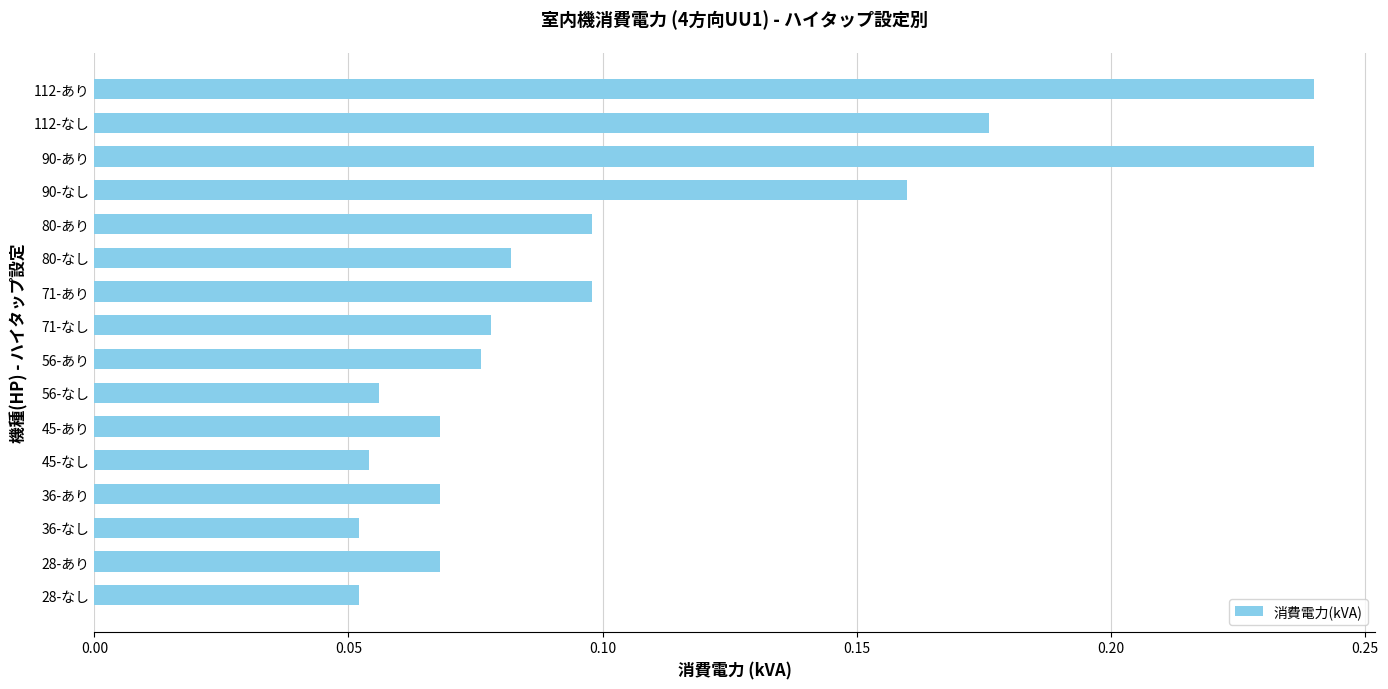

What is the change in value from 71-あり to 90-なし?

+0.1